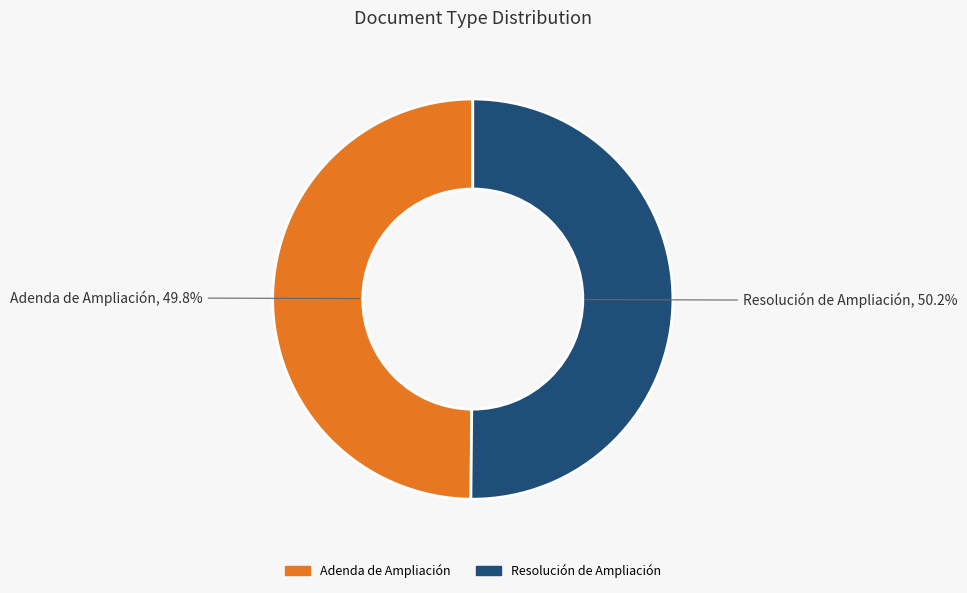

How much of the chart is everything except Resolución de Ampliación?

49.8%